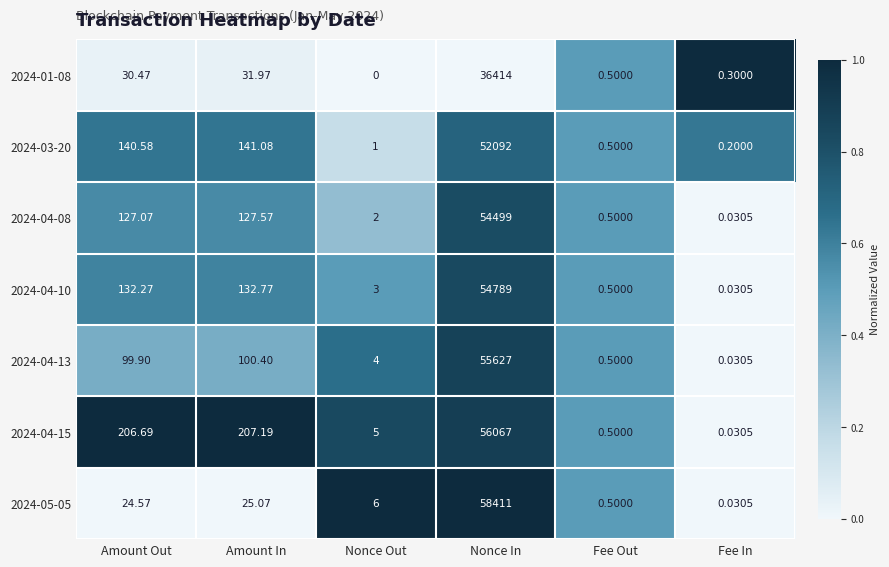

Which series has the largest total across all categories?

2024-05-05